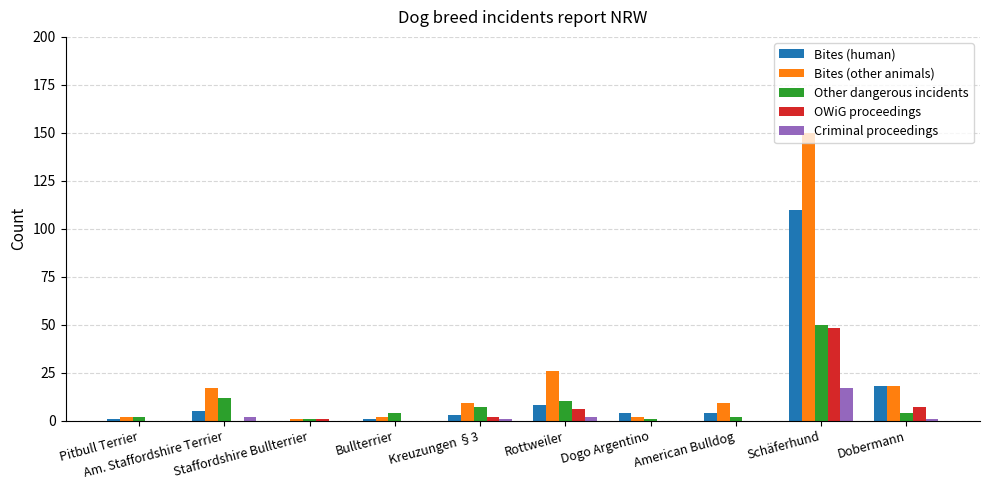

Where does the Criminal proceedings series first go above 1?

Am. Staffordshire Terrier